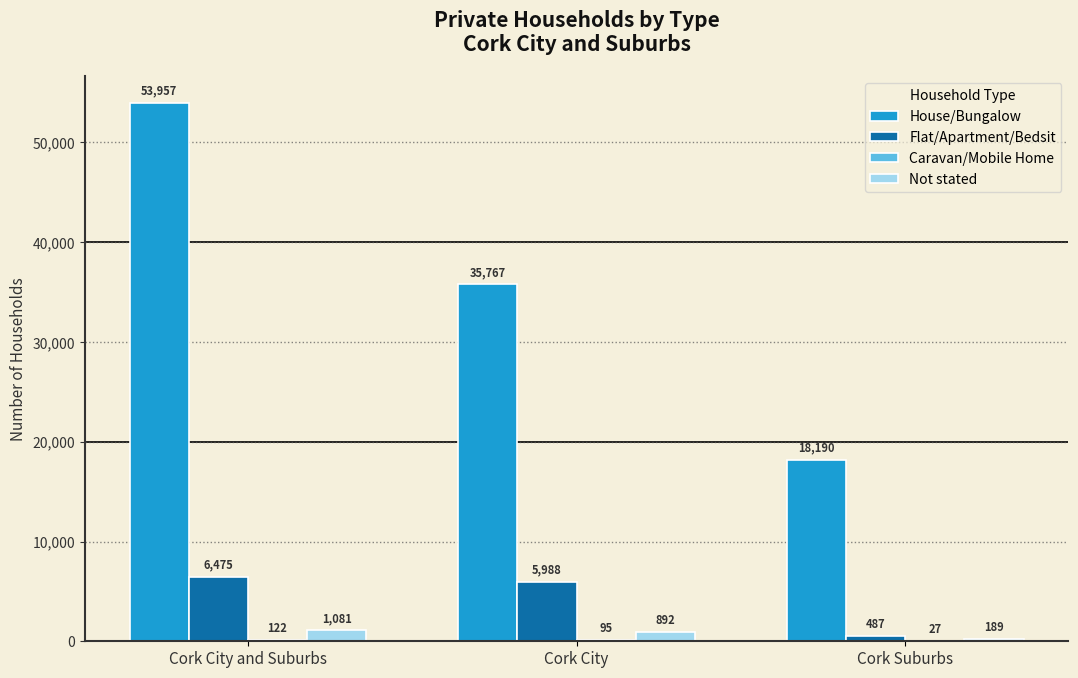

True or false: Not stated has a value of 892 at Cork City.

True